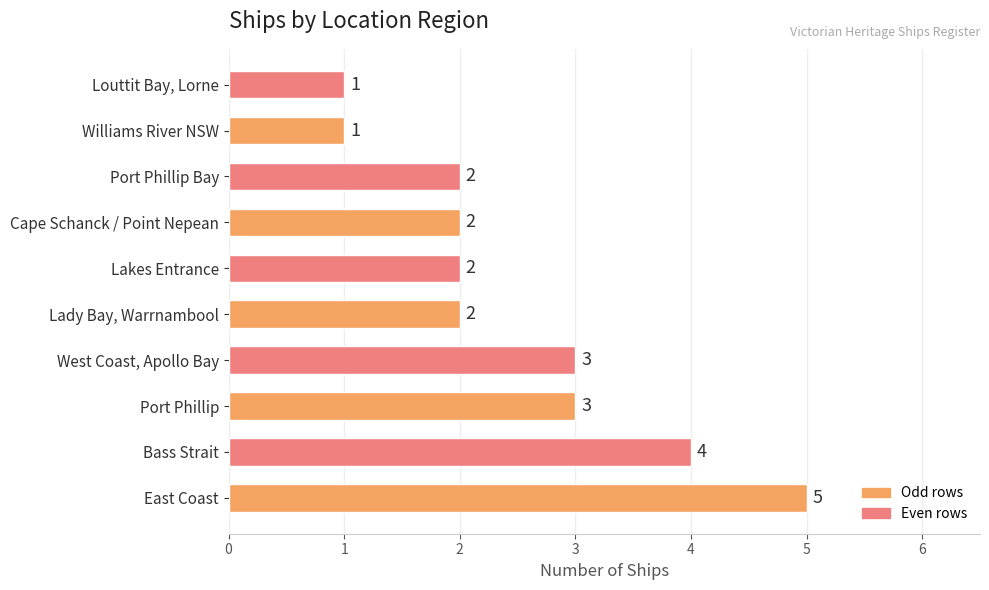

How many values are between 2 and 3?

6